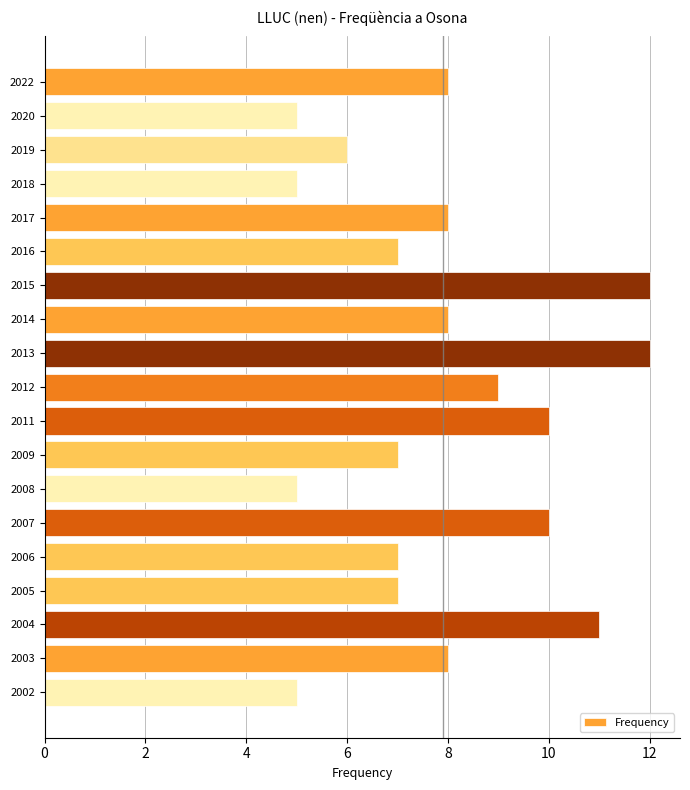

The chart shows a value of 8 at 2022. True or false?

True